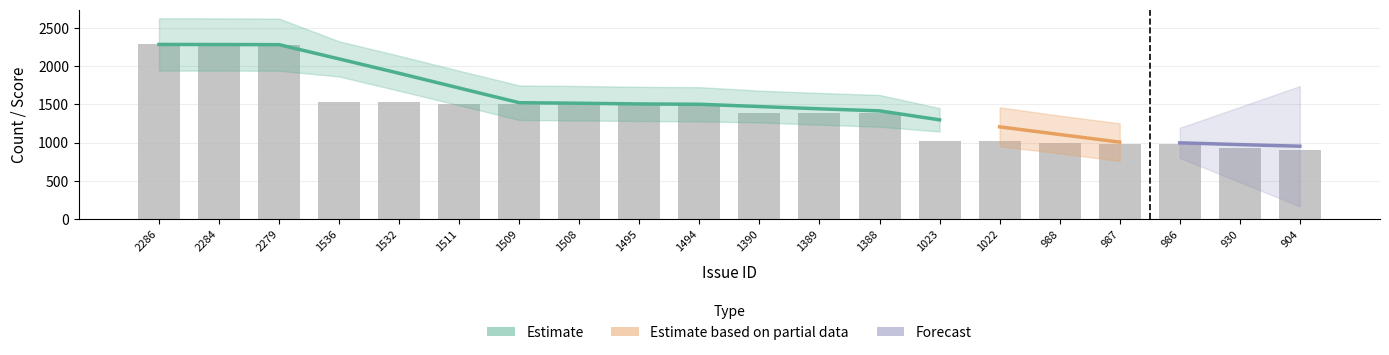

What is the ratio of the value at 1388 to the value at 2286?

0.6